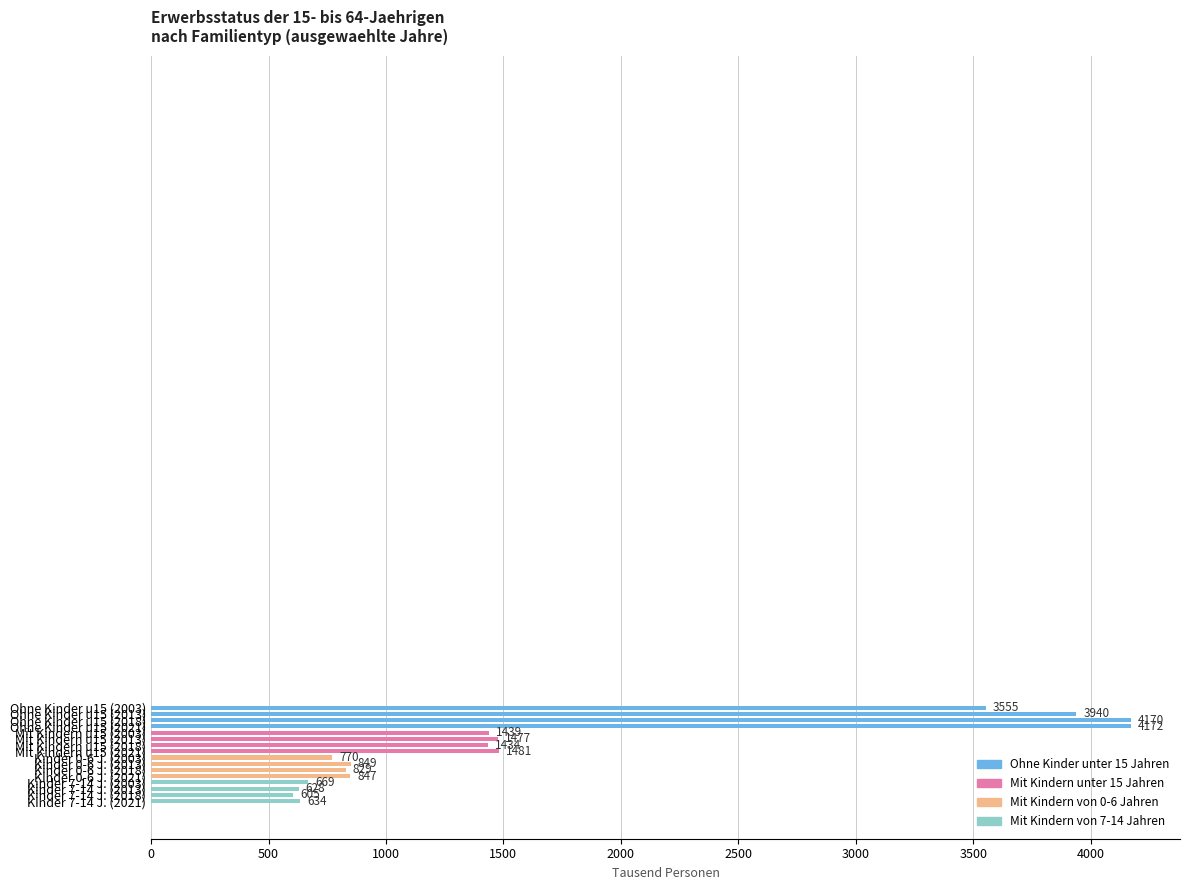

What is the value of the 7th bar from the top?

1434.1